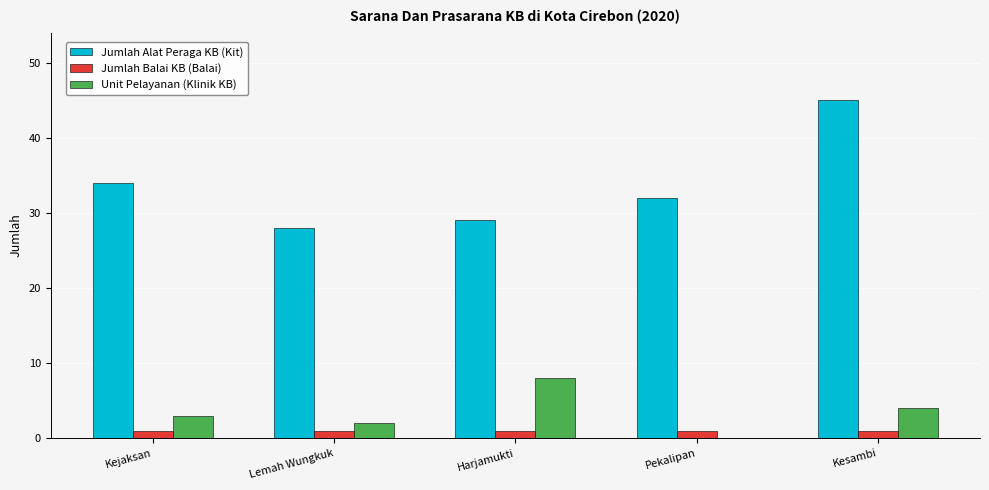

The Jumlah Balai KB (Balai) series shows 1 at Harjamukti. True or false?

True